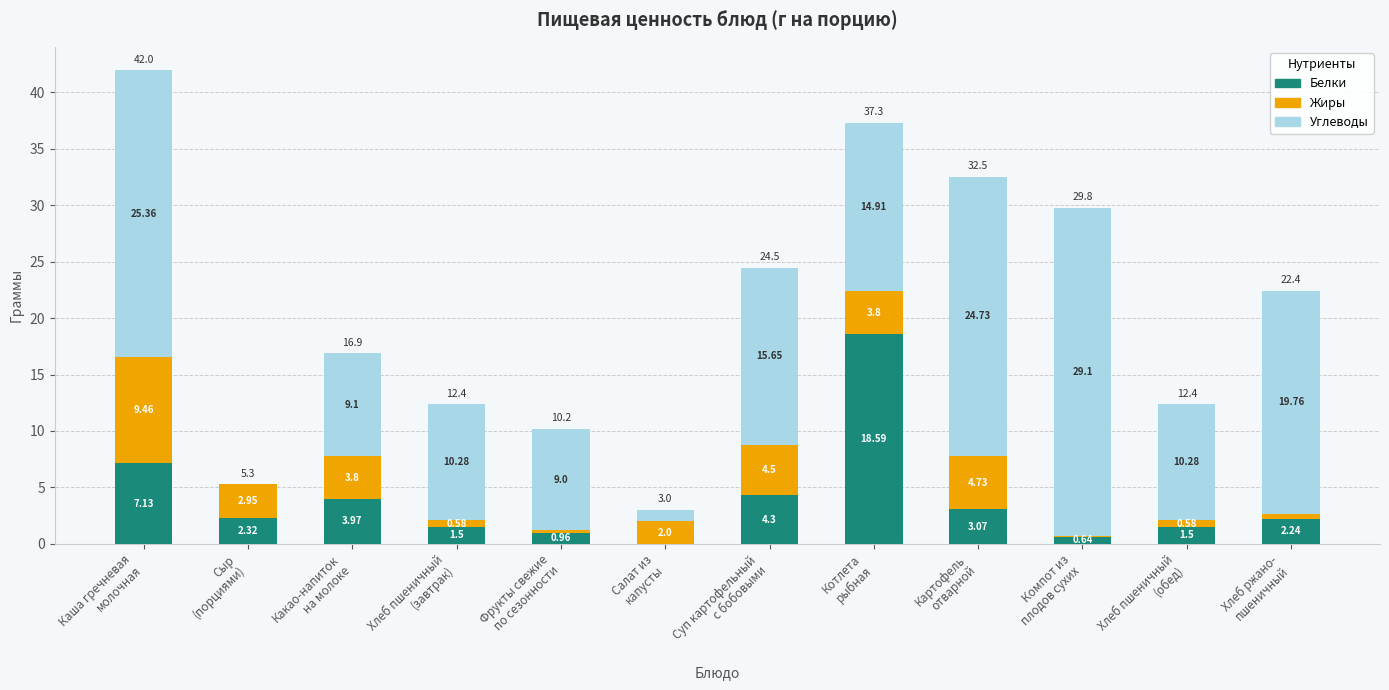

Are the bars horizontal?

No